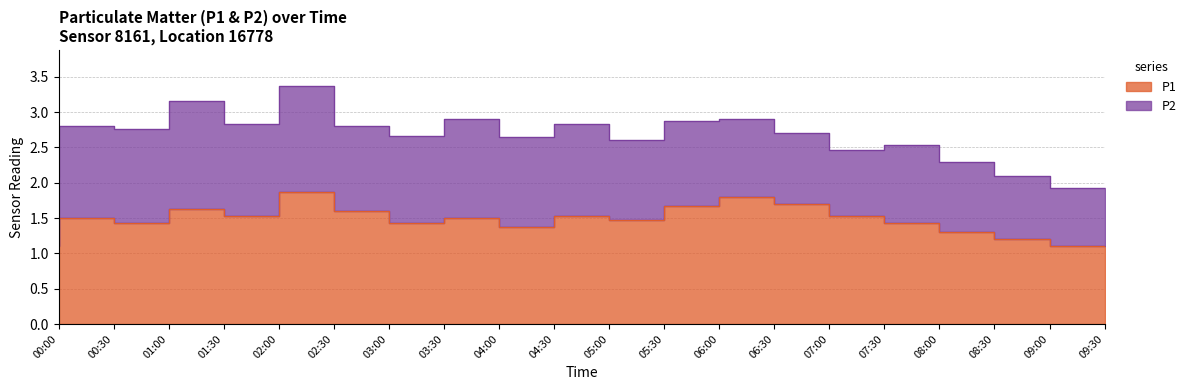

True or false: the data shows 1.6 at 03:00.

True